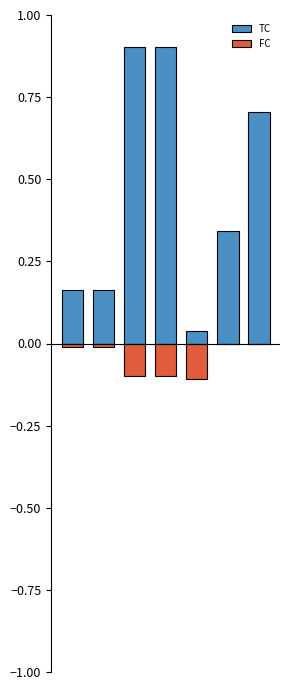

Between 1 and 6, which series saw the biggest shift?

TC